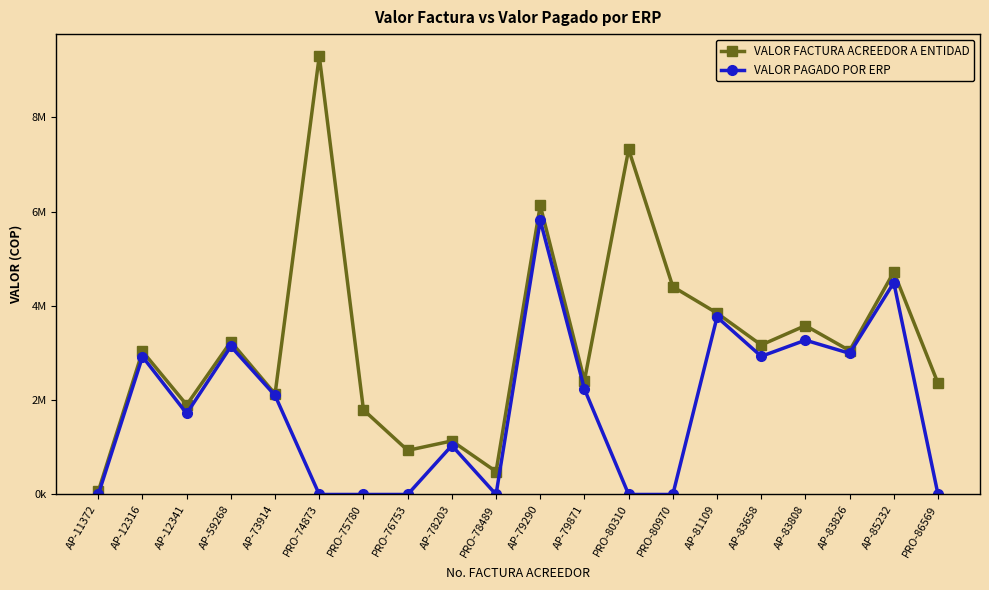

True or false: VALOR PAGADO POR ERP and VALOR FACTURA ACREEDOR A ENTIDAD intersect in this chart.

False